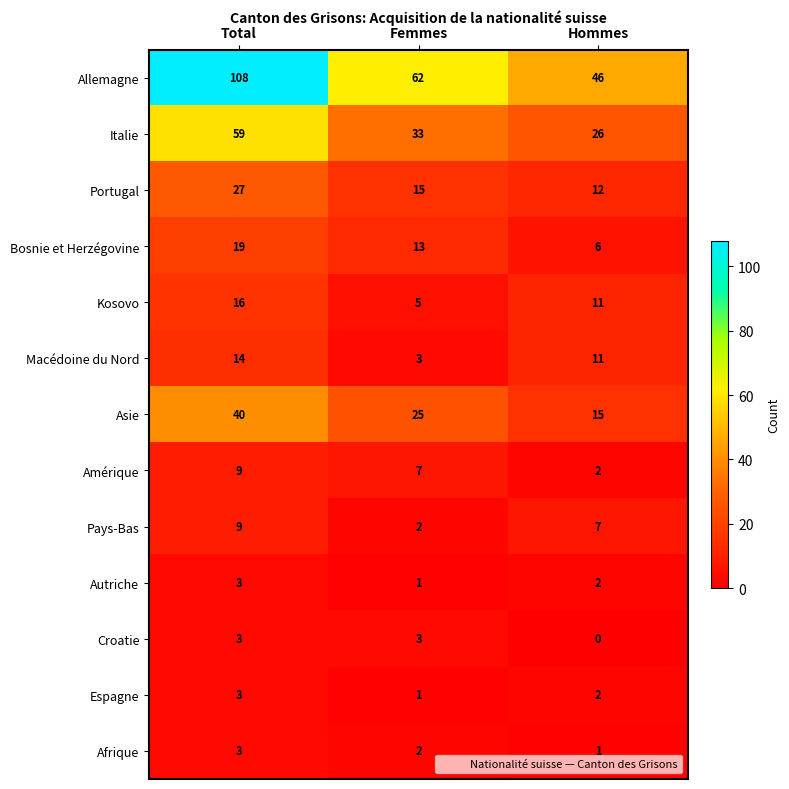

At which label is Amérique closest to 5?

Femmes